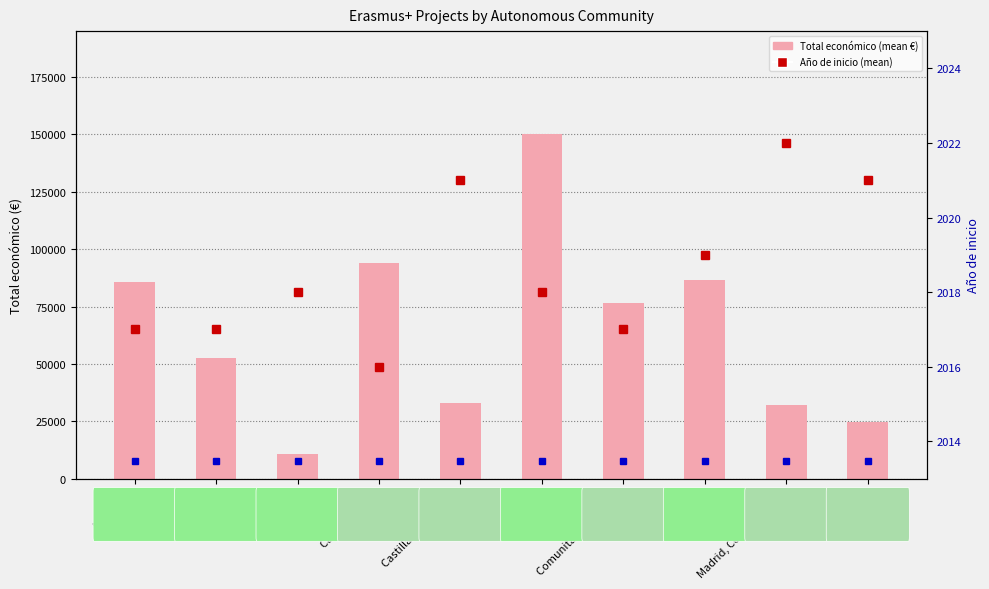

What is the highest value of the Año de inicio (mean) series?

2022